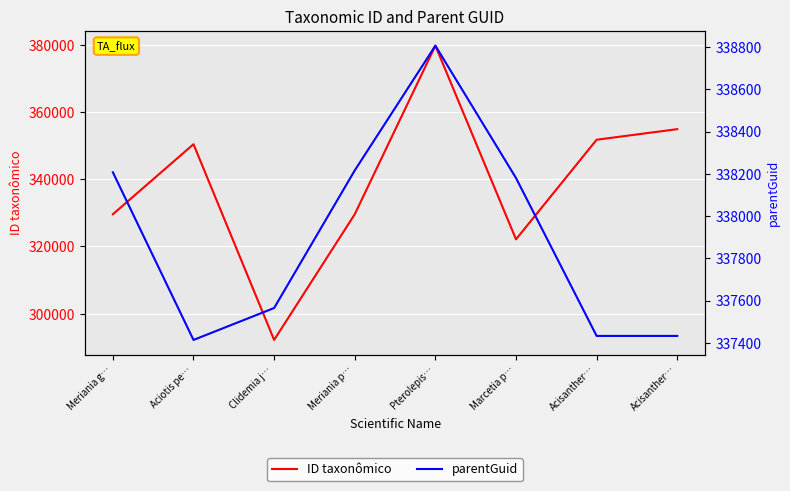

The ID taxonômico series shows 354905 at Acisanther…. True or false?

True